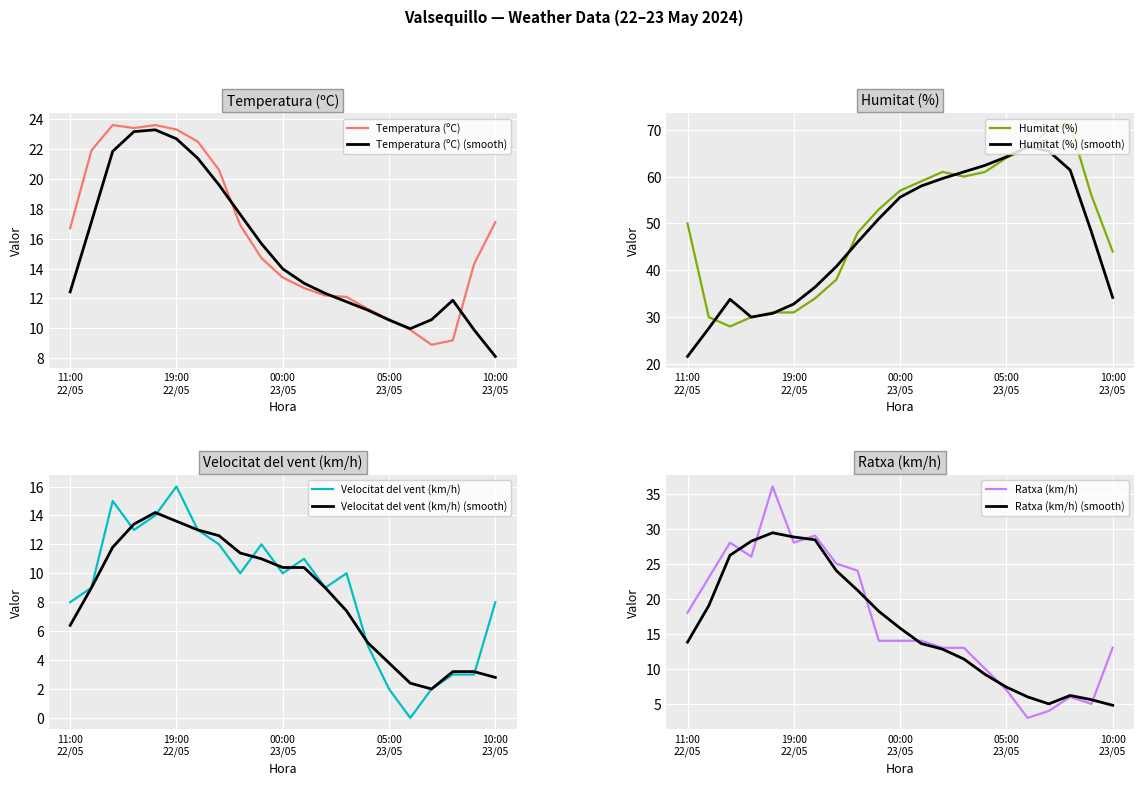

What is the sum of all Humitat (%) values?

1042.0